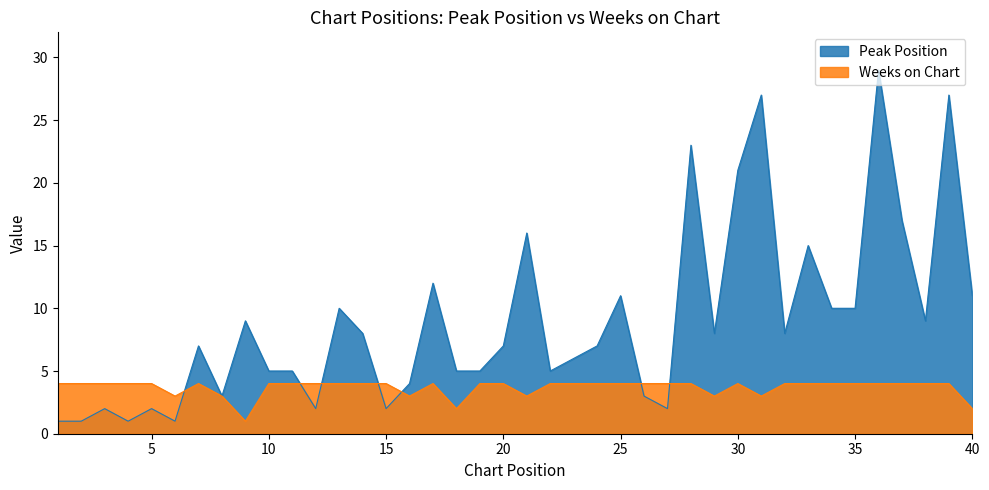

Does the chart display data point markers on the line(s)?

No